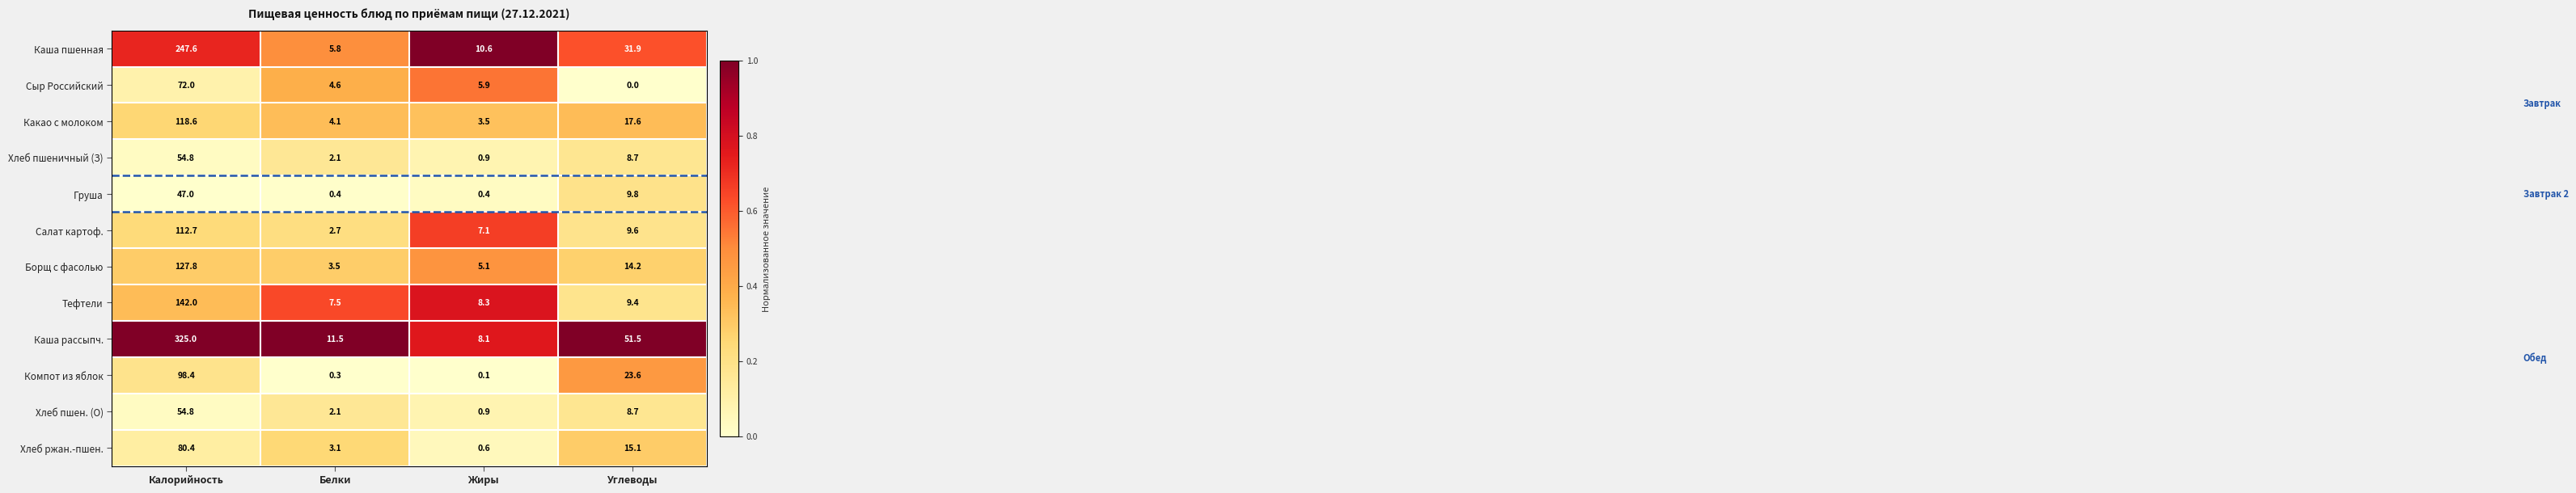

Read the Тефтели value at Белки.

7.5